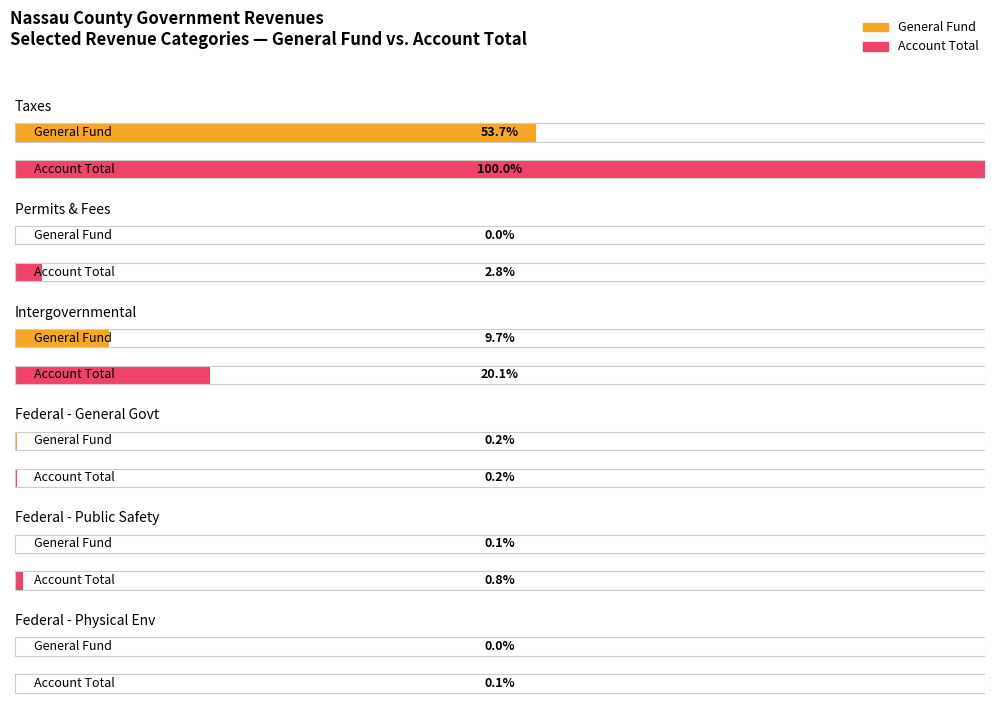

How many values in General are above zero?

5